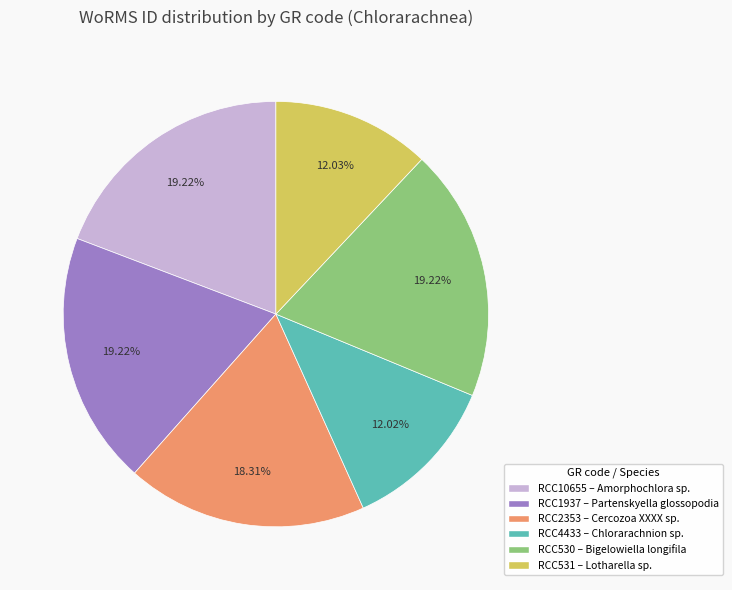

To the nearest percent, what portion does RCC1937 represent?

19%